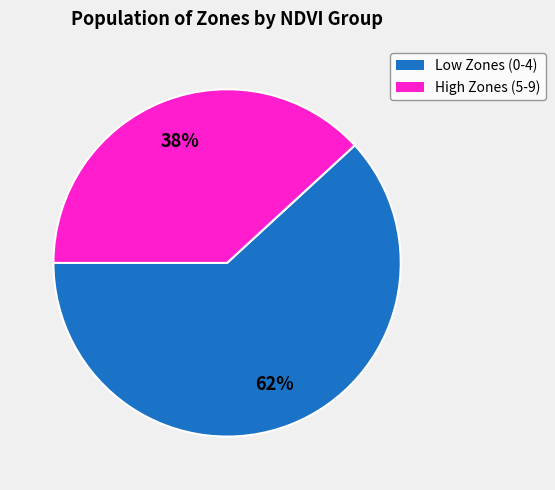

To the nearest percent, what is the difference between the largest and smallest slice percentages?

24%